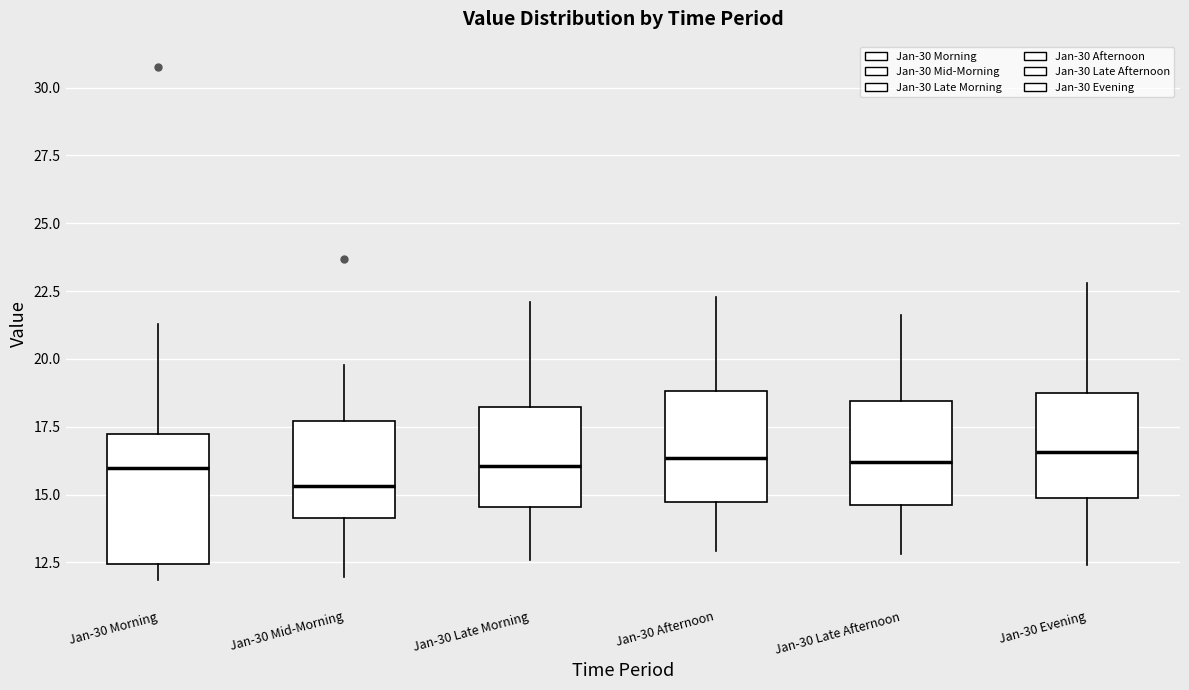

Reading left to right, read every box against the y-axis: the position of its median line, the range the box covers, and the ends of its whiskers. The values are not printed on the chart, so give them approximately, as read against the axis.

Jan-30 Morning: median 16.0, box 12.5 to 17.0, whiskers 12.0 to 21.5
Jan-30 Mid-Morning: median 15.5, box 14.0 to 17.5, whiskers 12.0 to 20.0
Jan-30 Late Morning: median 16.0, box 14.5 to 18.0, whiskers 12.5 to 22.0
Jan-30 Afternoon: median 16.5, box 14.5 to 19.0, whiskers 13.0 to 22.5
Jan-30 Late Afternoon: median 16.0, box 14.5 to 18.5, whiskers 13.0 to 21.5
Jan-30 Evening: median 16.5, box 15.0 to 18.5, whiskers 12.5 to 23.0